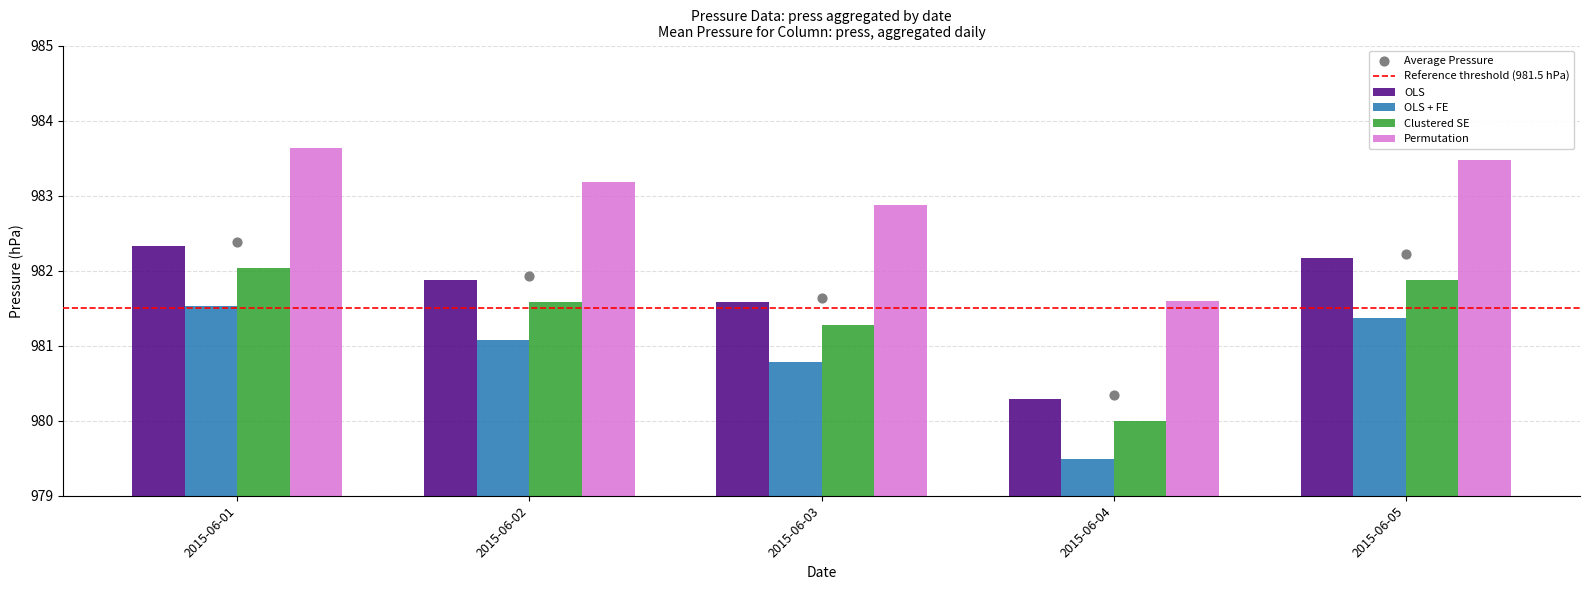

At which category is the sum across all series the highest?

2015-06-01